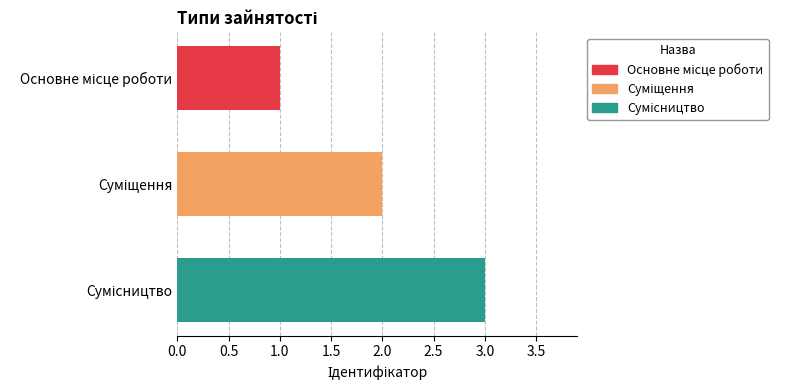

What is the maximum value shown in the chart?

3